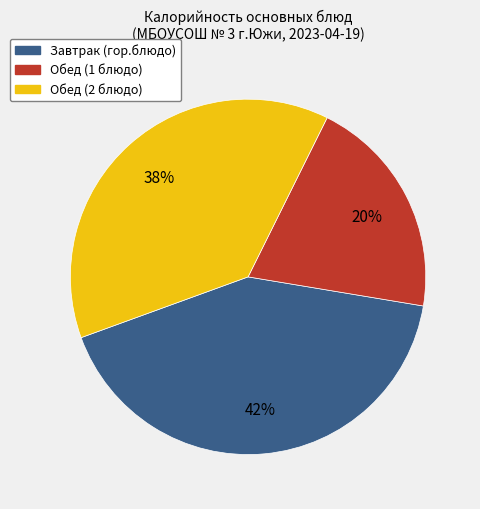

True or false: Обед (1 блюдо) accounts for 34% of the total.

False